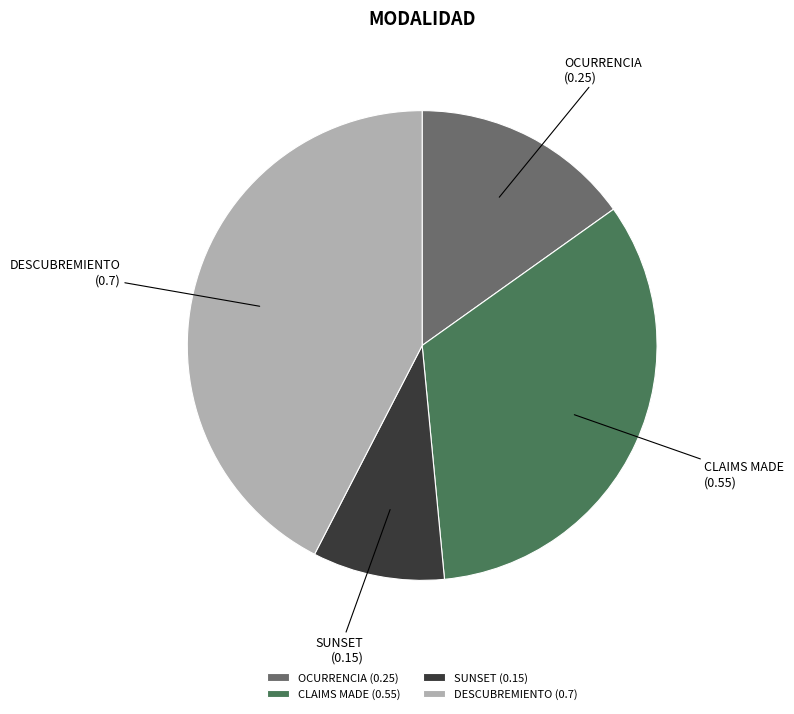

Do CLAIMS MADE and OCURRENCIA together represent more than half of the pie?

No